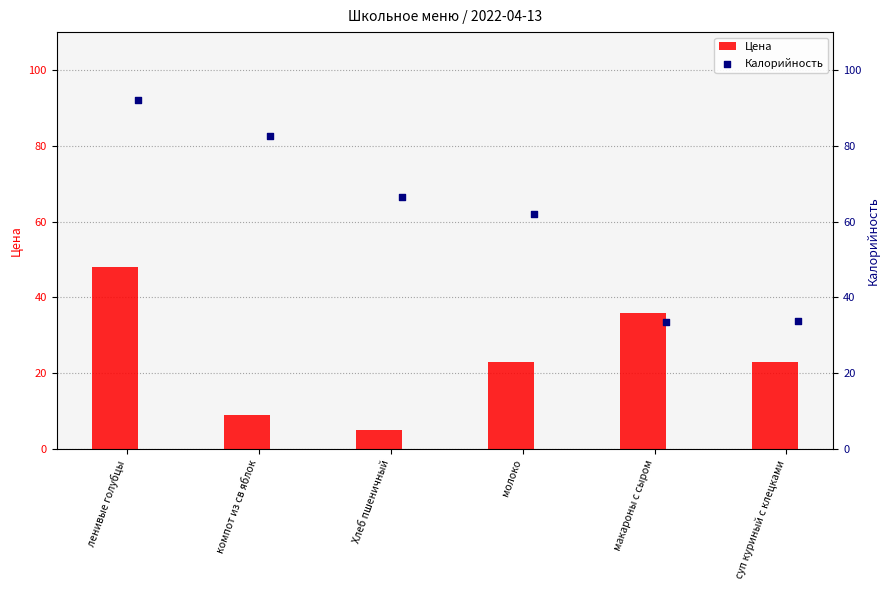

Which series has the largest total across all categories?

Калорийность